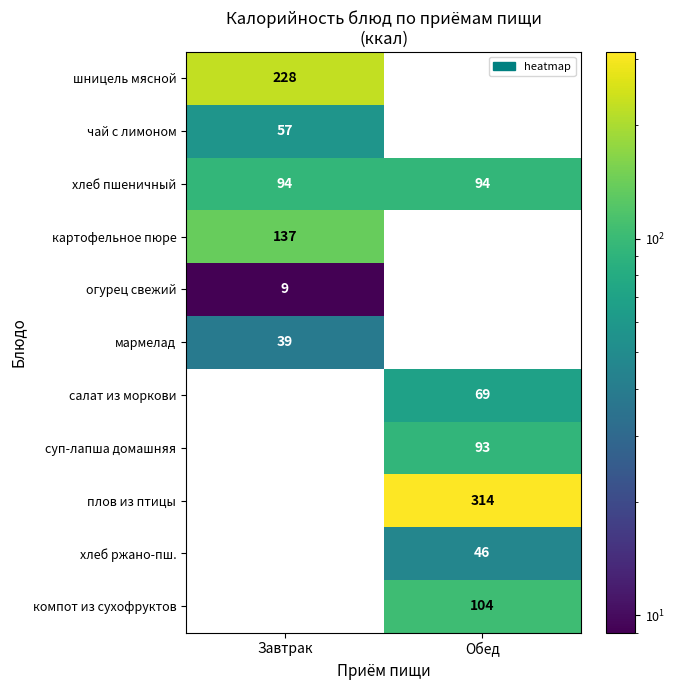

The шницель мясной series shows 113 at Обед. True or false?

False